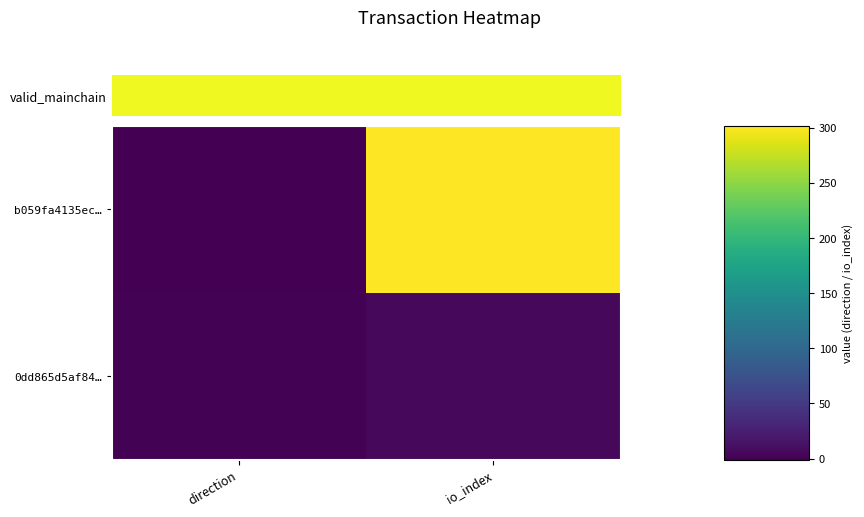

Rank the series by their average value, from highest to lowest.

b059fa4135ec…, 0dd865d5af84…